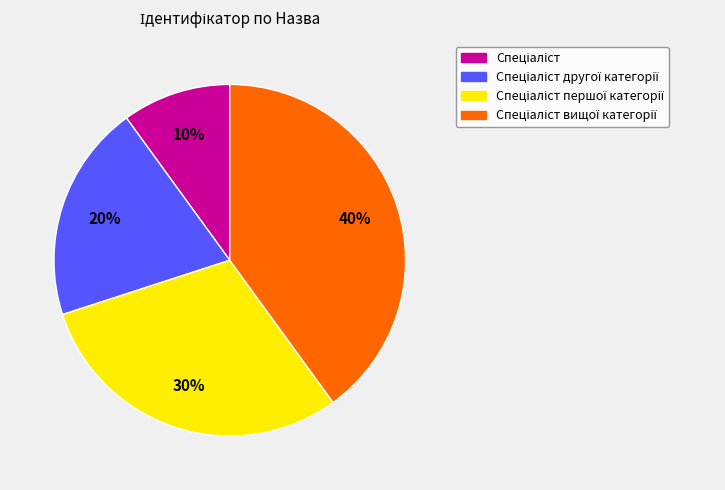

To the nearest percent, what is the average slice percentage?

25%